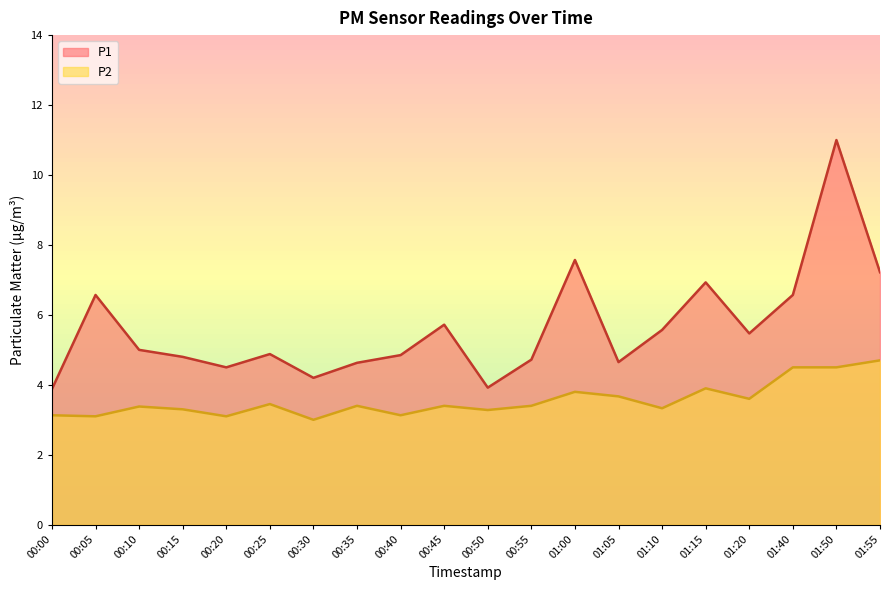

At which label is P1 closest to 7?

01:15